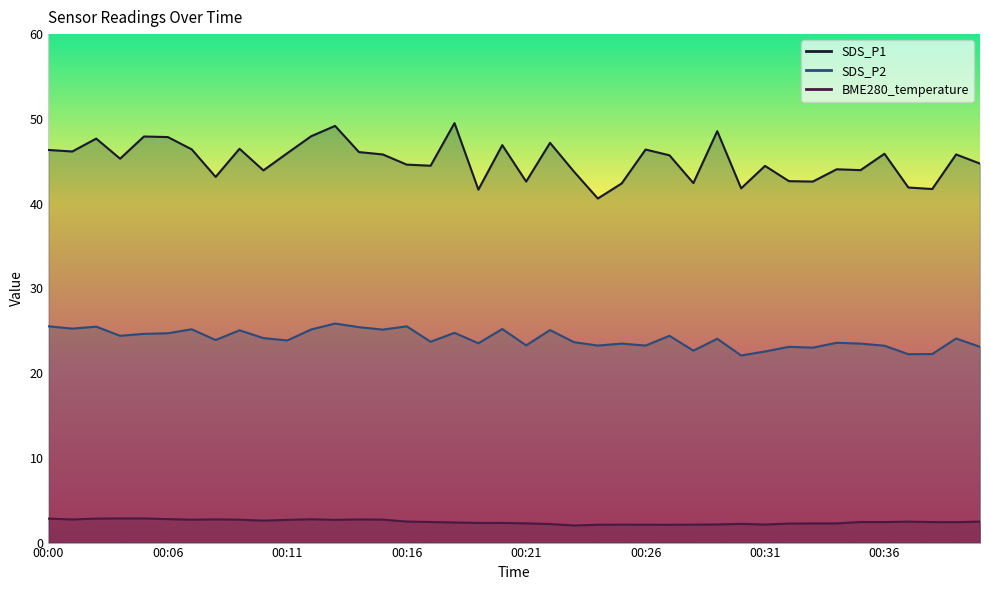

How many data points in SDS_P2 are above 24?

20